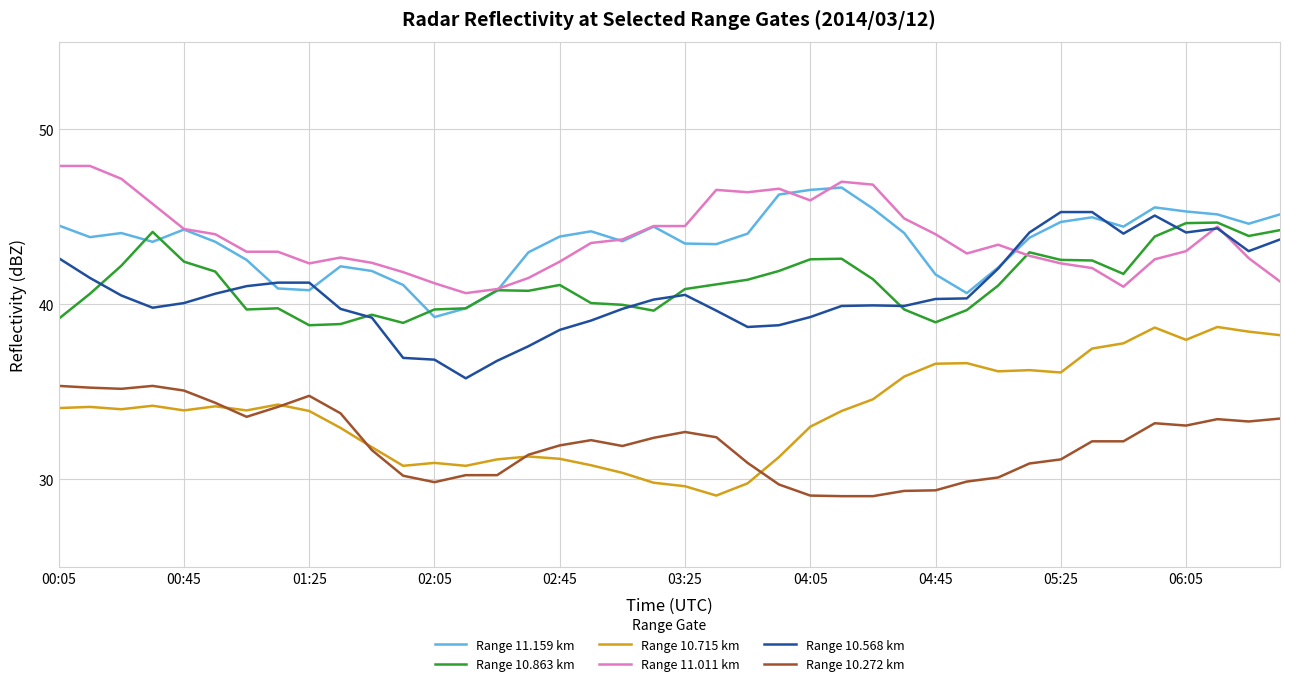

What is the average value of the Range 11.011 km series?

43.8